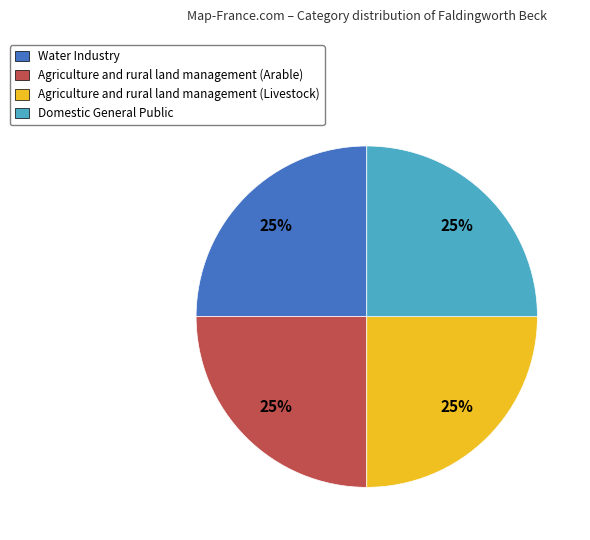

To the nearest percent, what is the average slice percentage?

25%